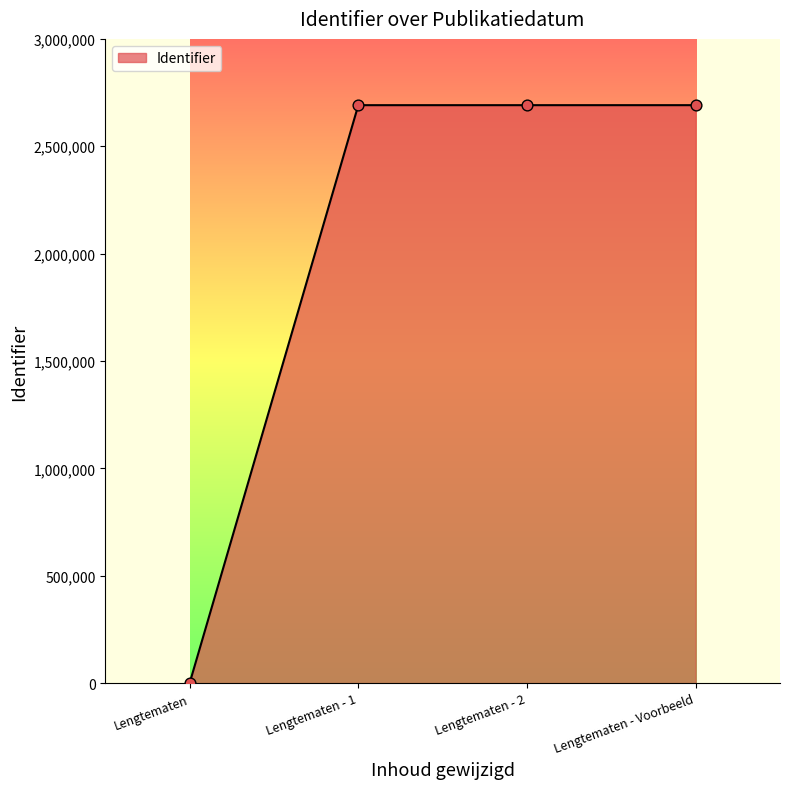

What is the change in value from Lengtematen to Lengtematen - Voorbeeld?

+2691387